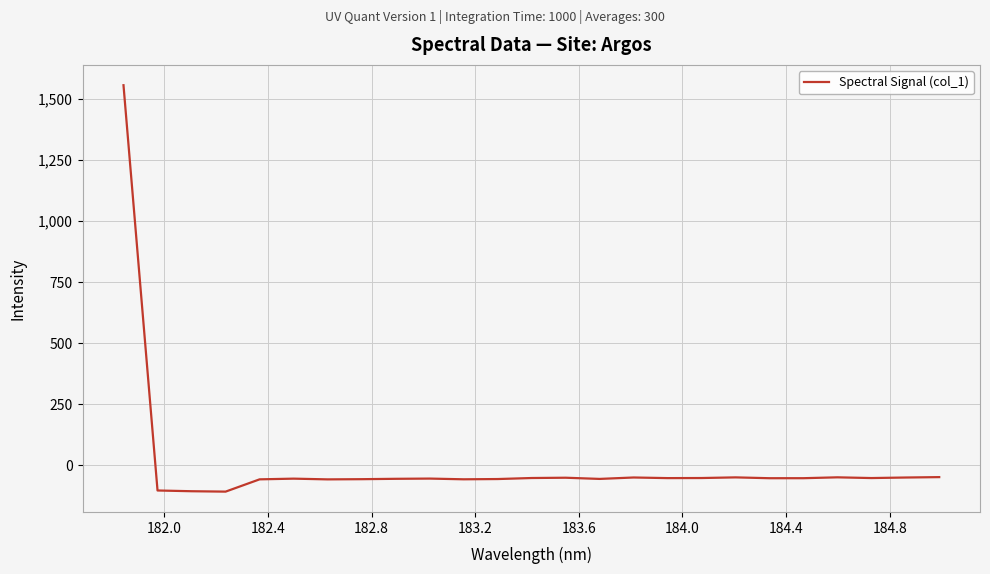

What is the difference between the maximum and minimum values?

1665.3